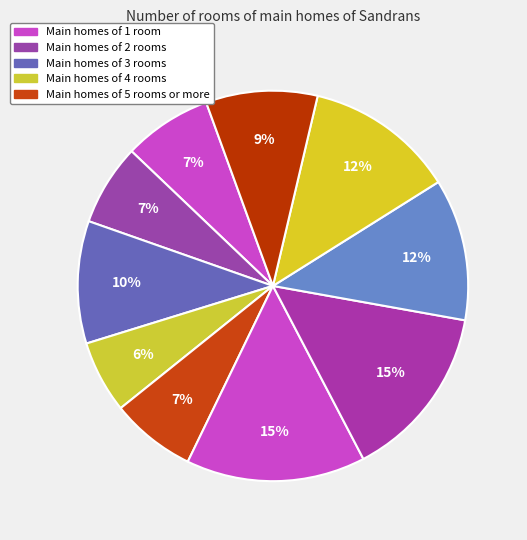

How many slices are in this pie chart?

10